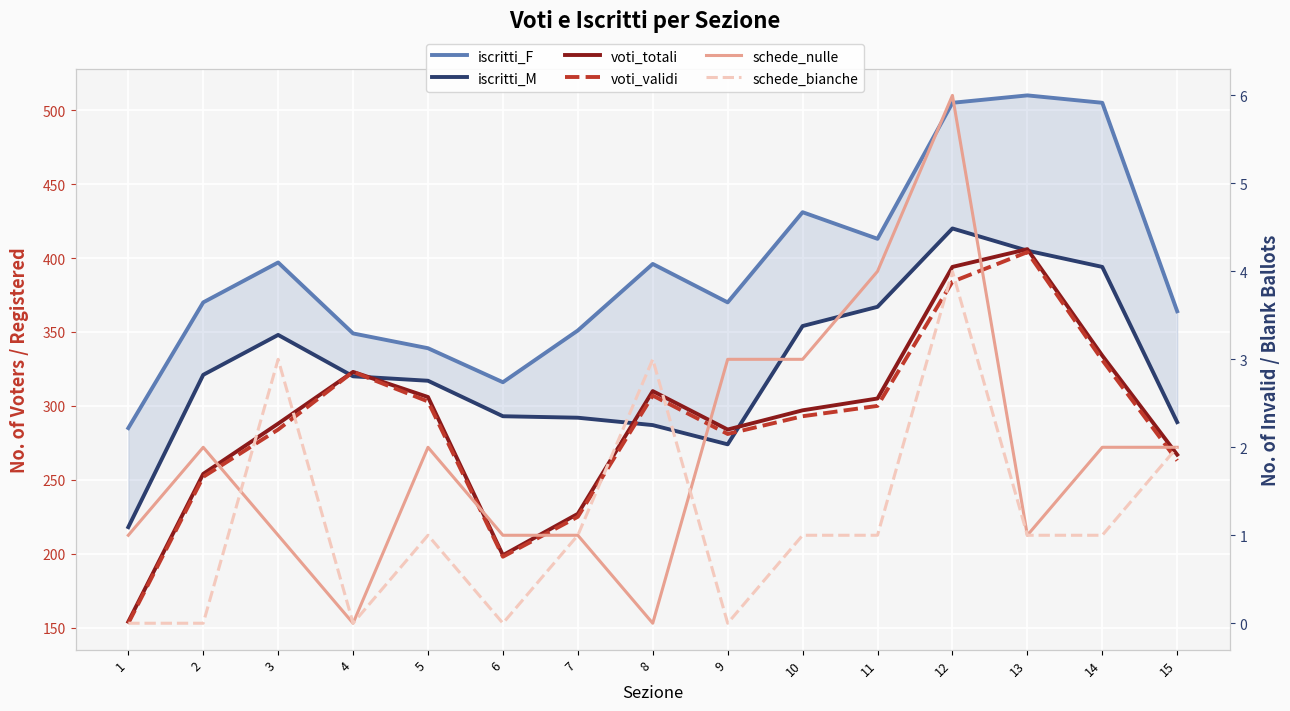

True or false: voti_totali has a value of 394 at 12.

True